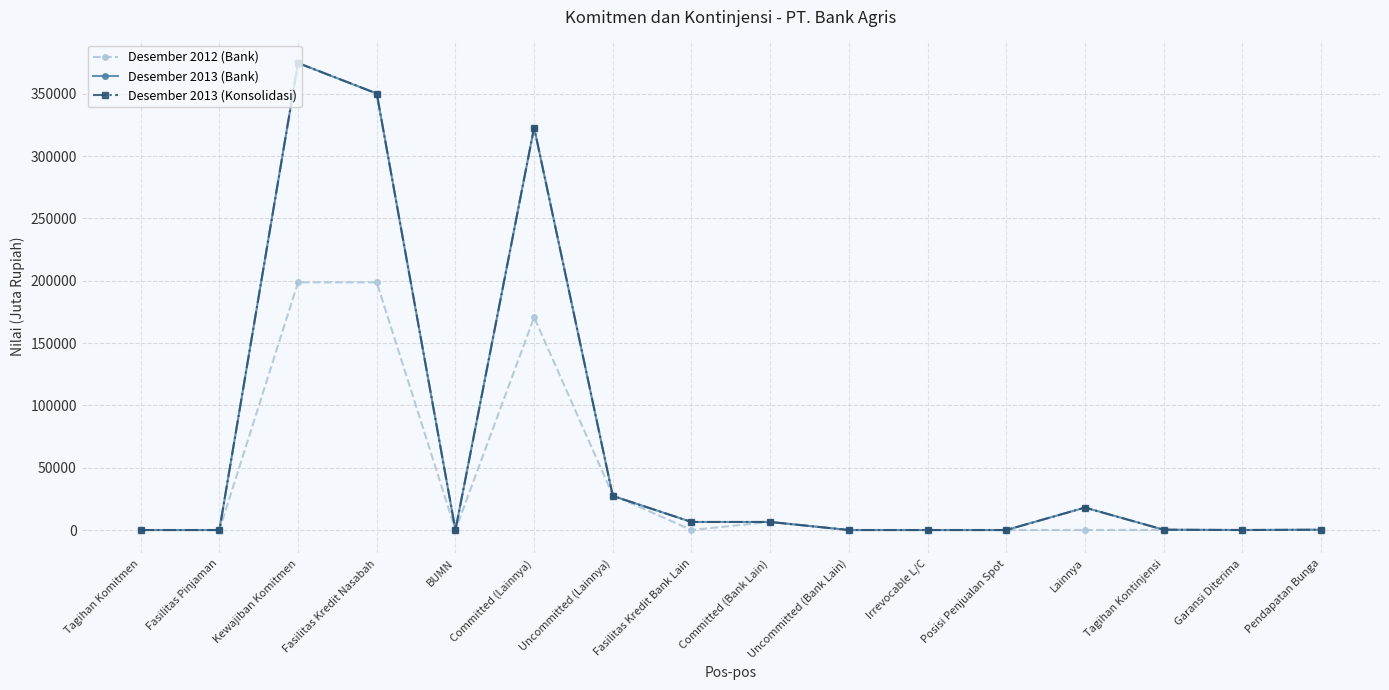

Which series changed the most between BUMN and Irrevocable L/C?

Desember 2012 (Bank)